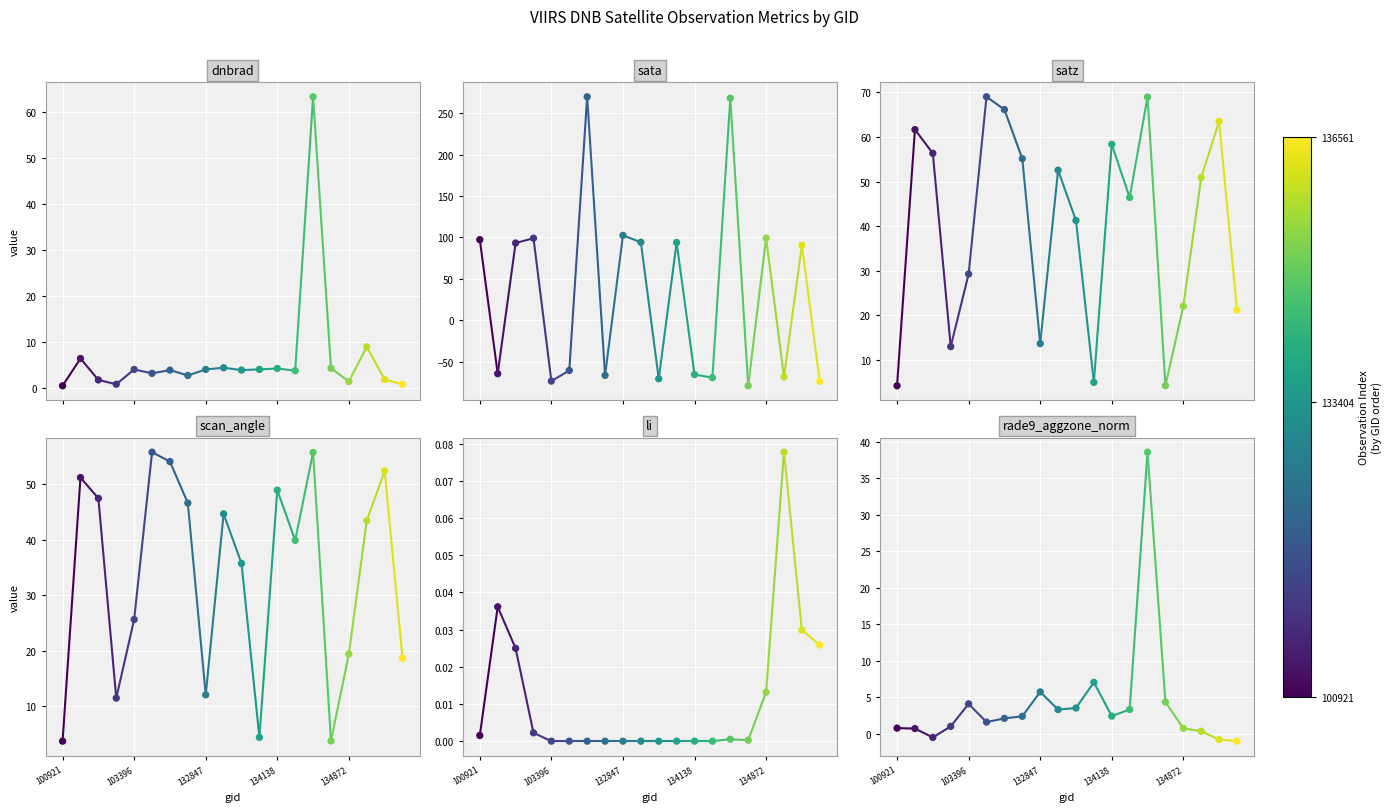

At how many categories does at least one series exceed 234?

2